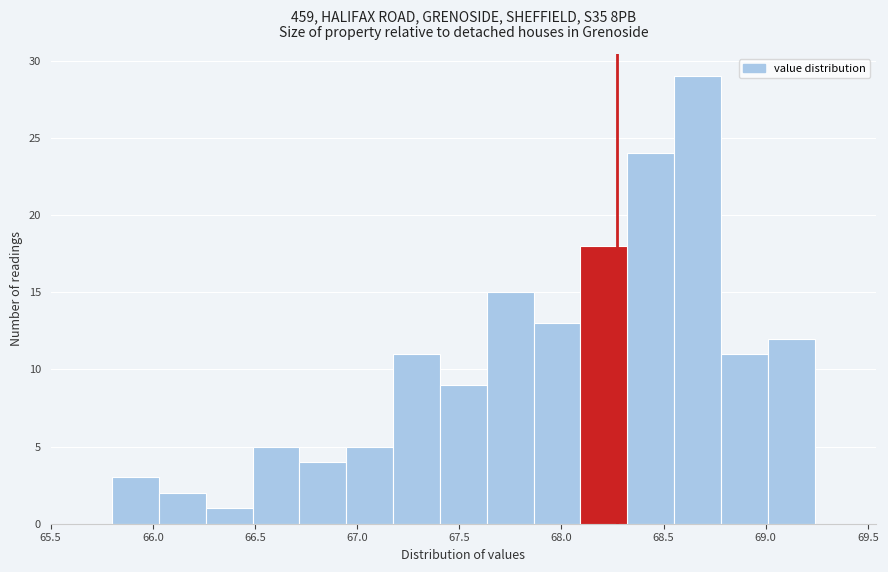

Which range on the x-axis has the tallest bar?

68.55 to 68.80